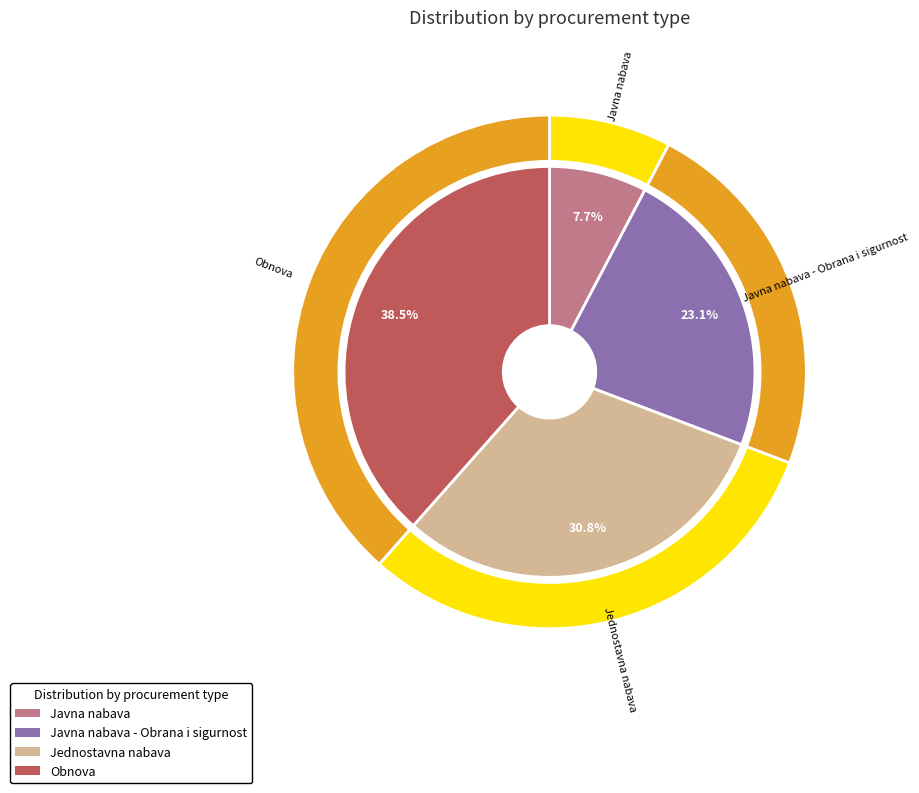

To the nearest percent, what is the difference between the largest and smallest slice percentages?

31%